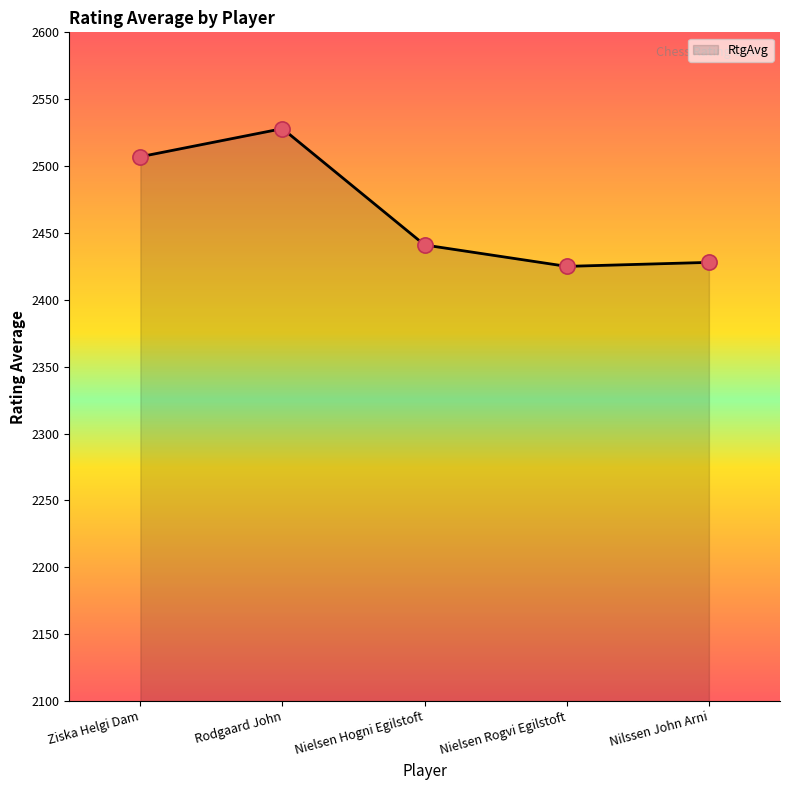

What is the change in value from Ziska Helgi Dam to Nielsen Hogni Egilstoft?

-66